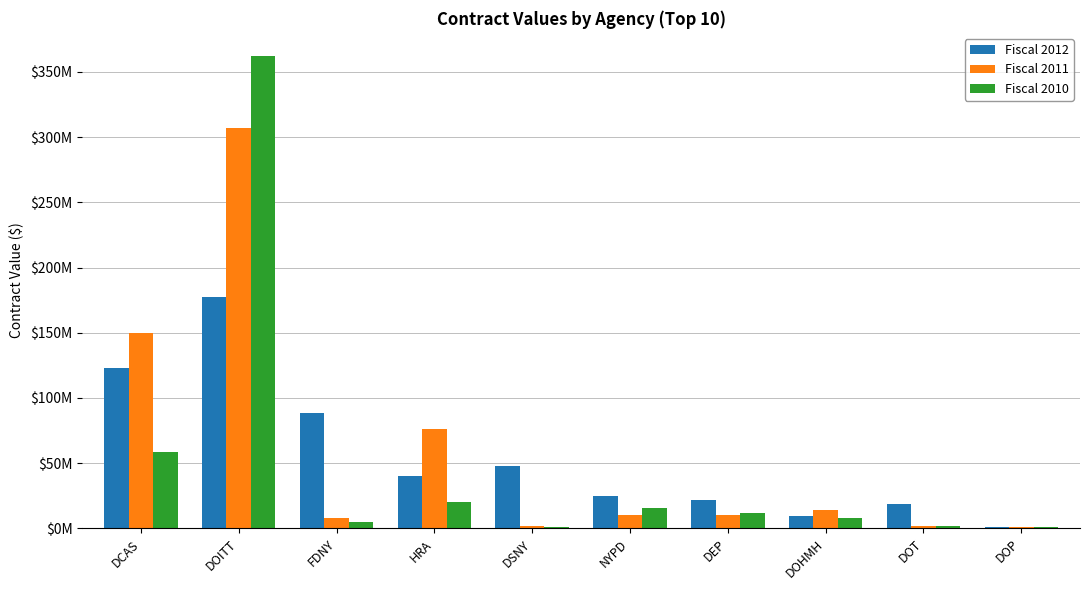

Where does the Fiscal 2011 series first go above 10199090?

DCAS